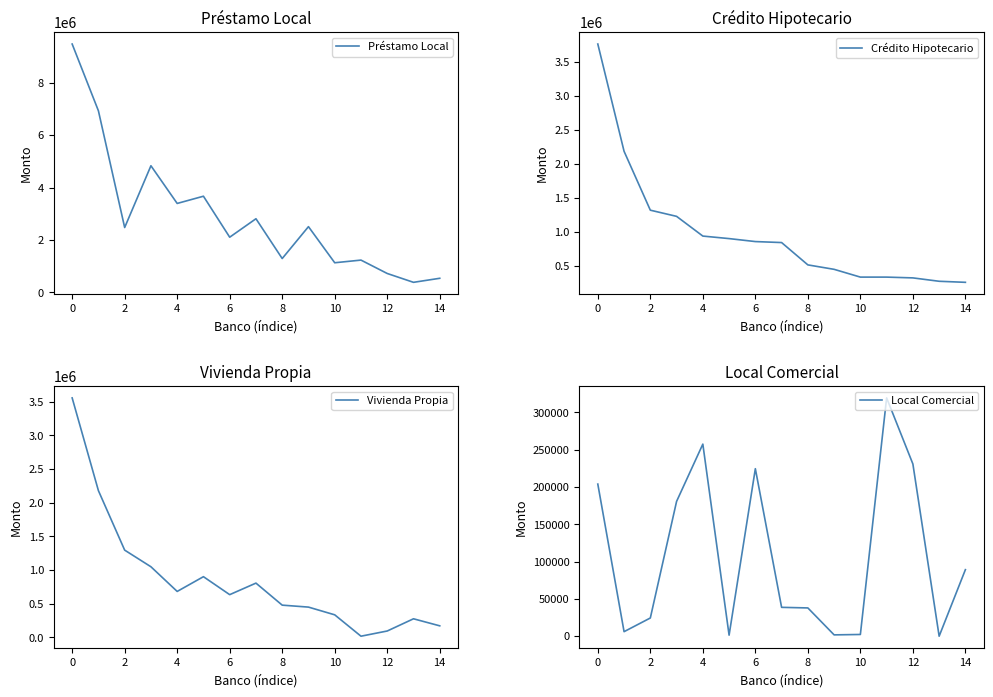

Does the chart have visible grid lines?

No